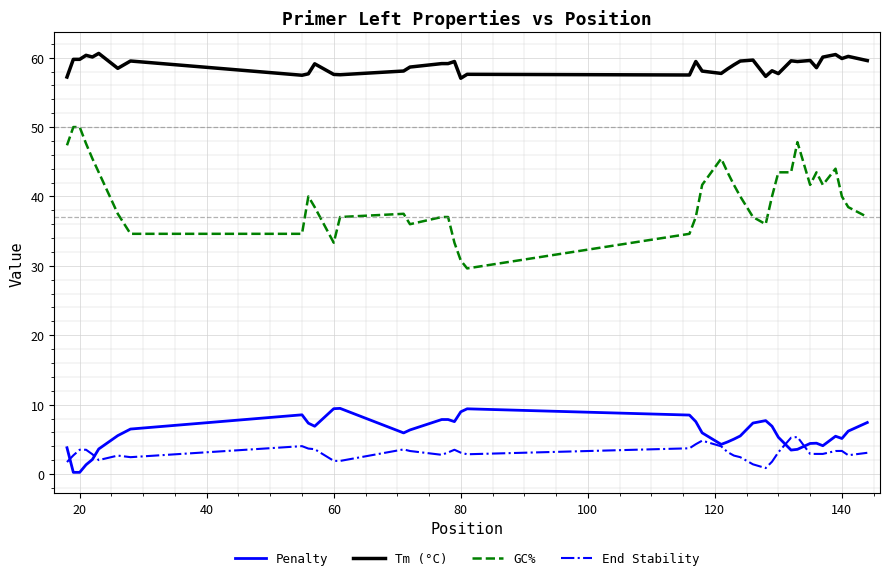

What is the minimum value for Tm (°C)?

57.0